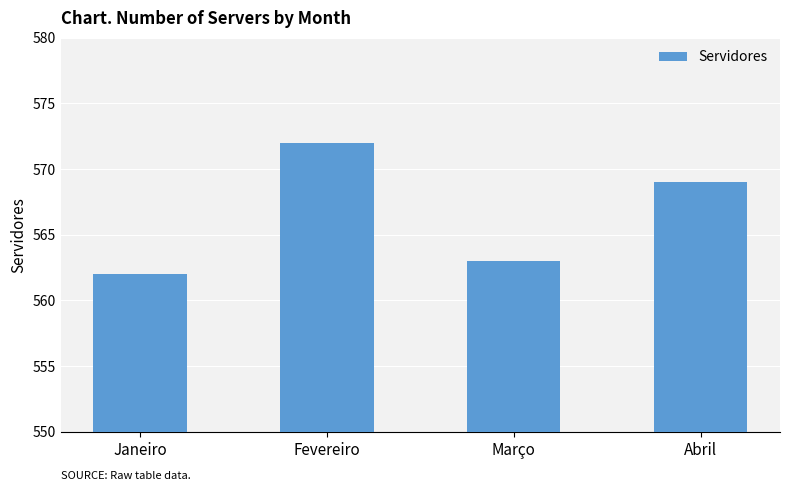

What is the change in value from Janeiro to Março?

+1